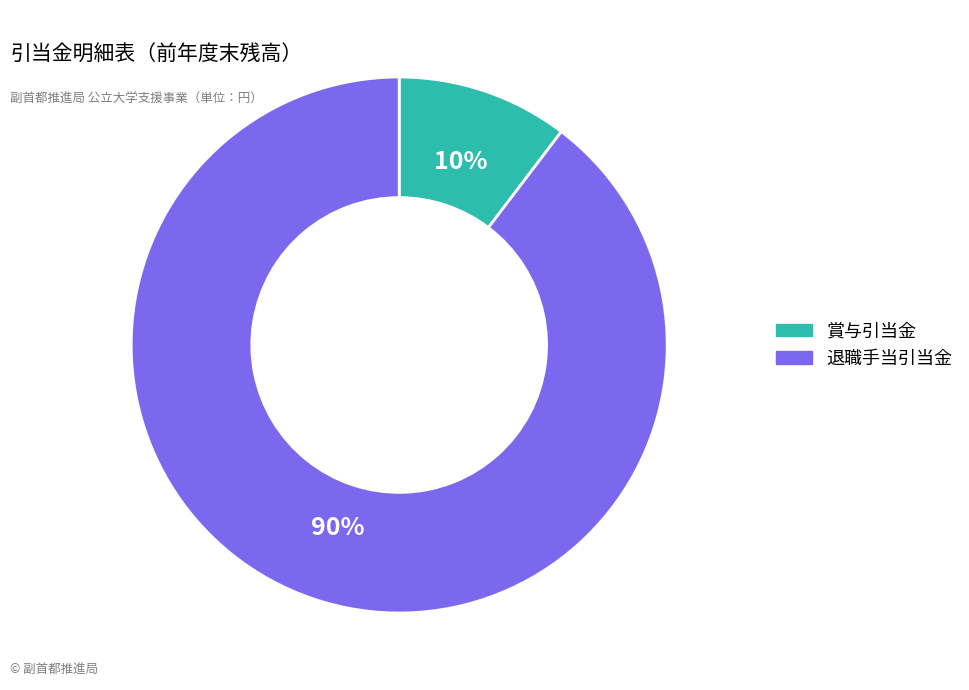

To the nearest percent, what is the average slice percentage?

50%